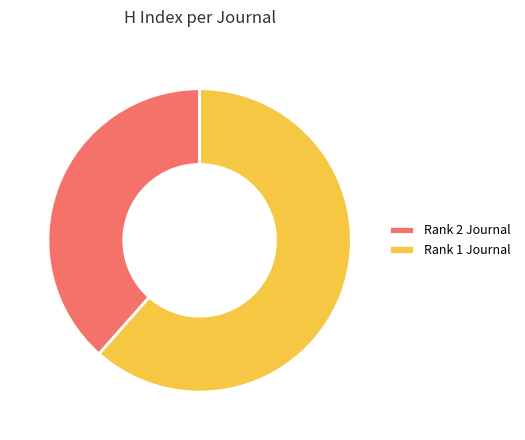

What is the largest slice in the pie chart?

Rank 1 Journal